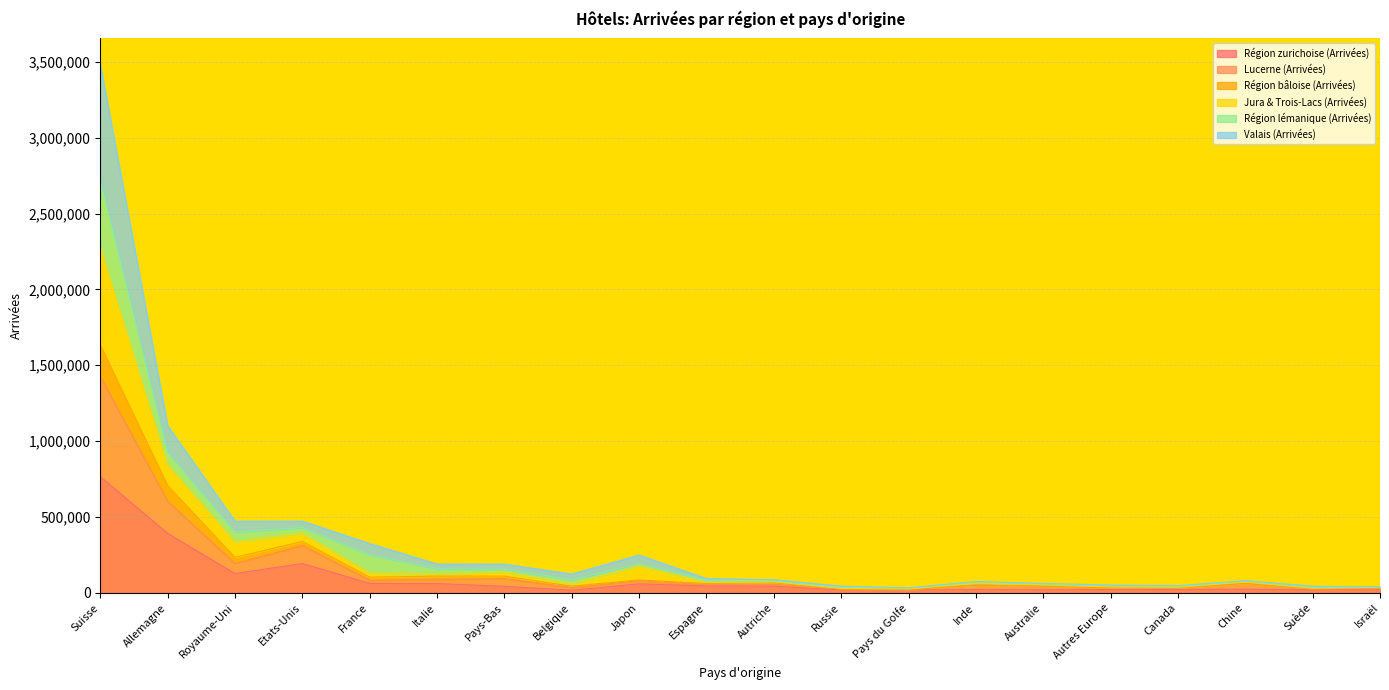

At which label does Lucerne (Arrivées) reach its minimum?

Pays du Golfe